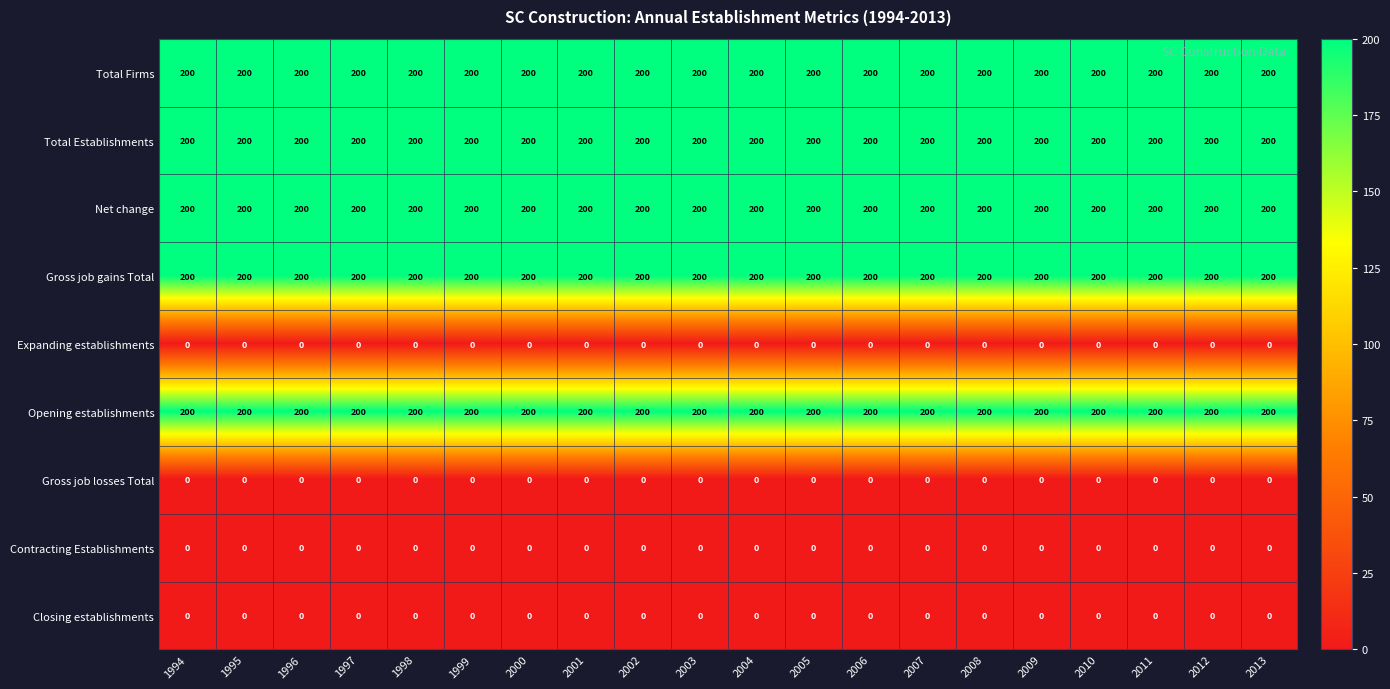

True or false: Gross job losses Total has a value of 0 at 2007.

True